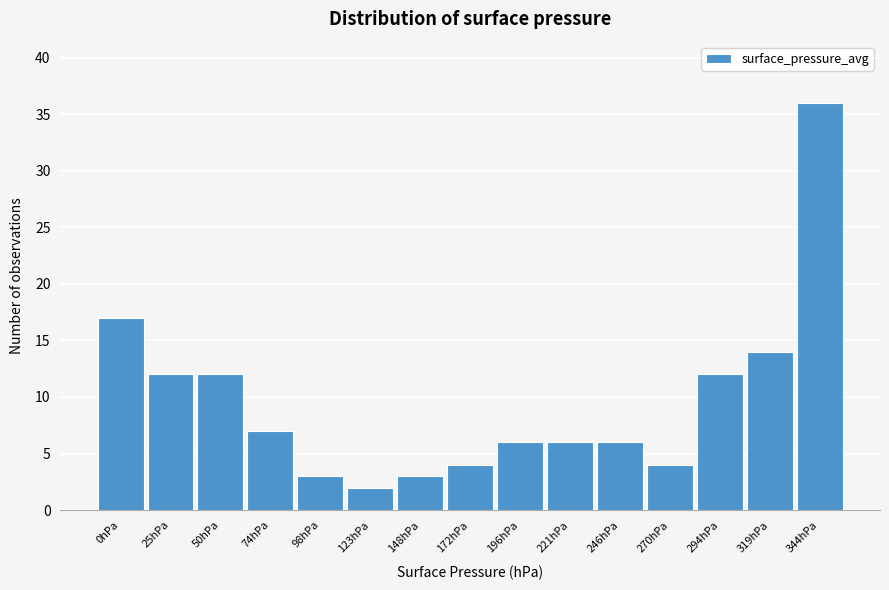

Reading left to right, transcribe all the data shown in this chart.

17	12	12	7	3	2	3	4	6	6	6	4	12	14	36